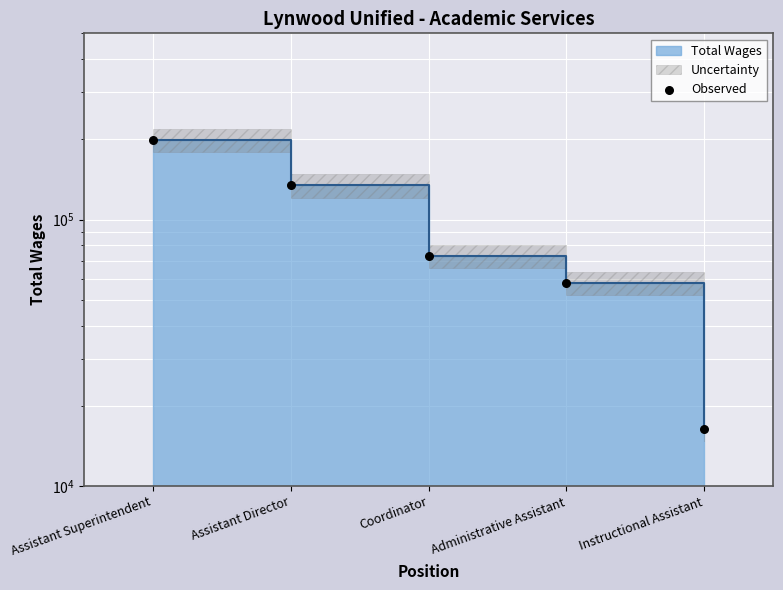

What is the change in value from Assistant Superintendent to Instructional Assistant?

-182109